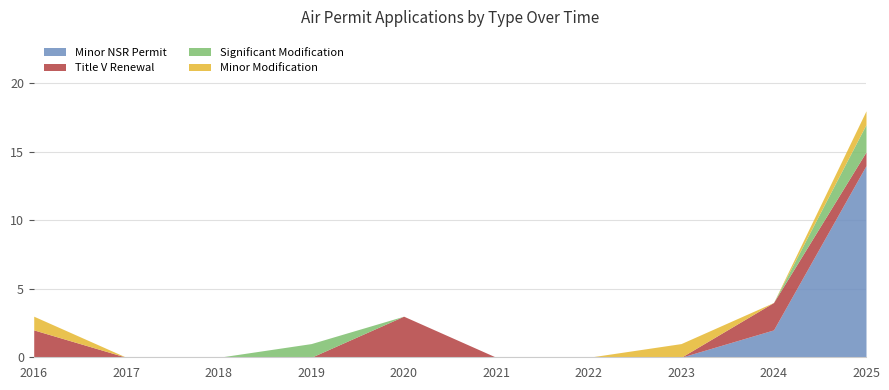

True or false: Minor NSR Permit has a value of 0 at 2020.

True